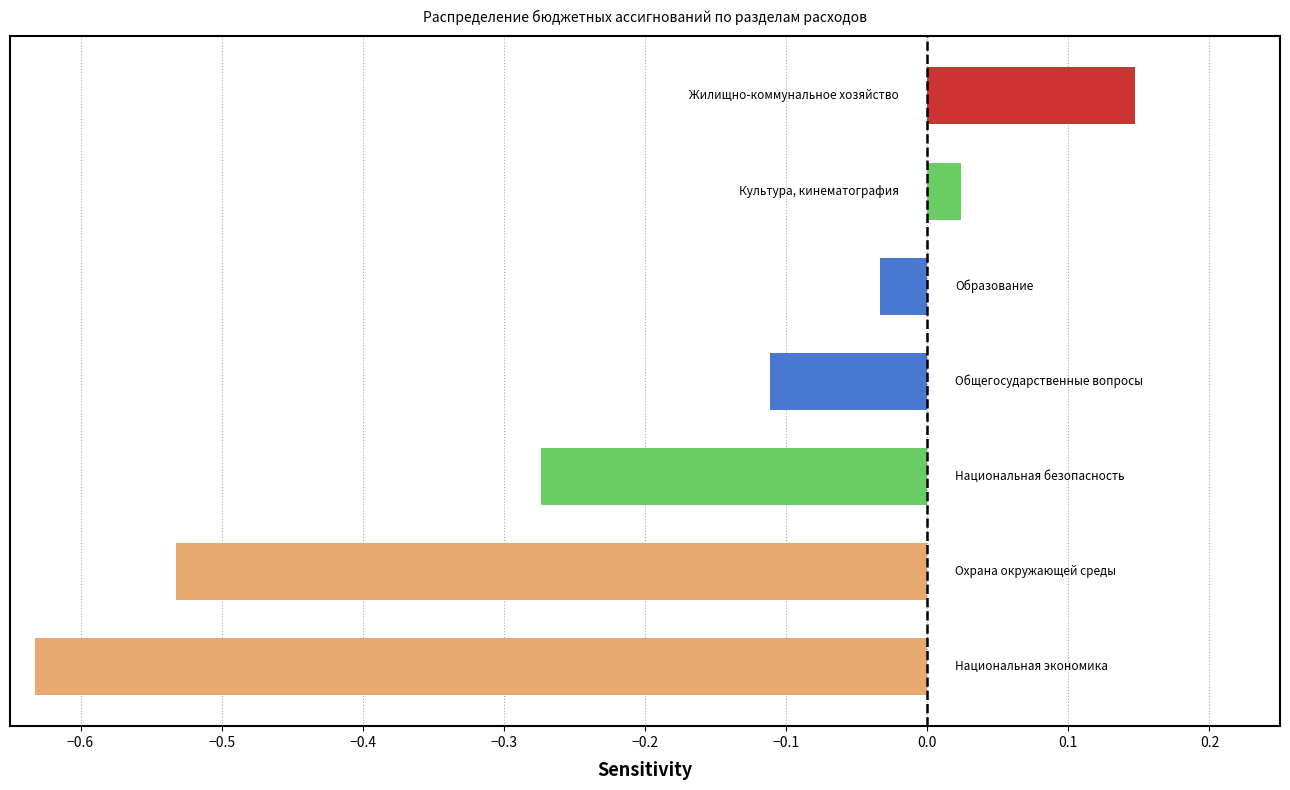

What is the difference between the maximum and minimum values?

0.8